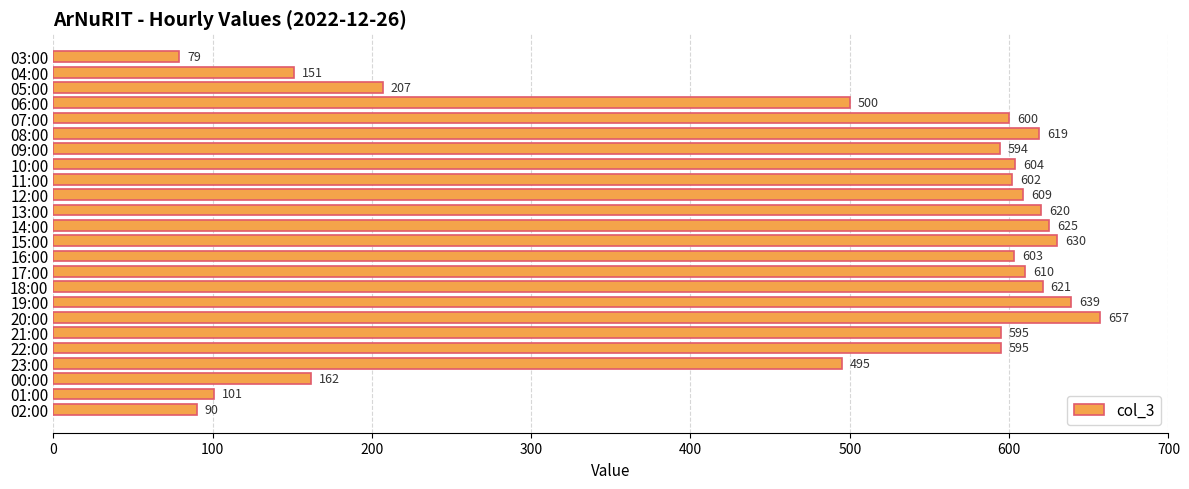

What is the difference between the maximum and second lowest values?

567